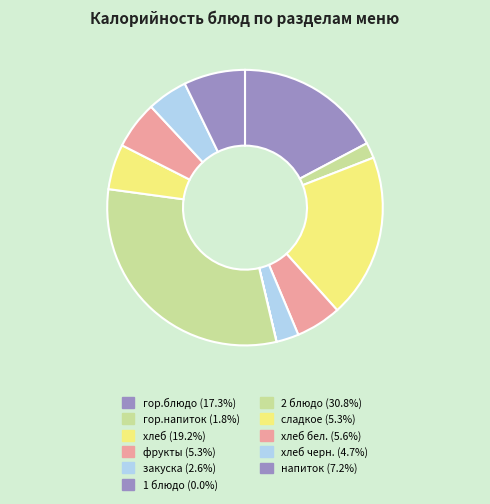

How many slices are in this pie chart?

11